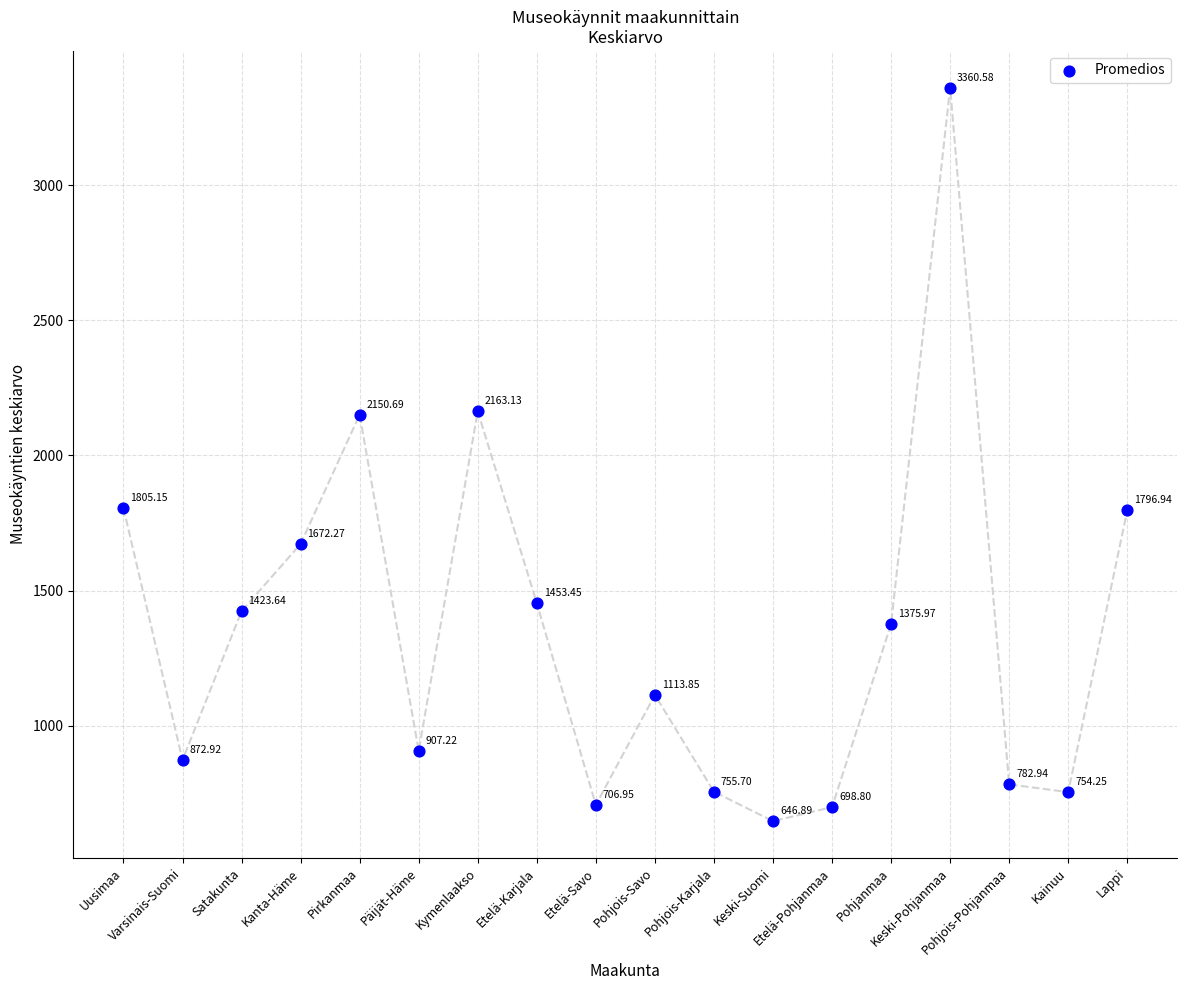

What is the range of Y values (max minus min)?

2713.7